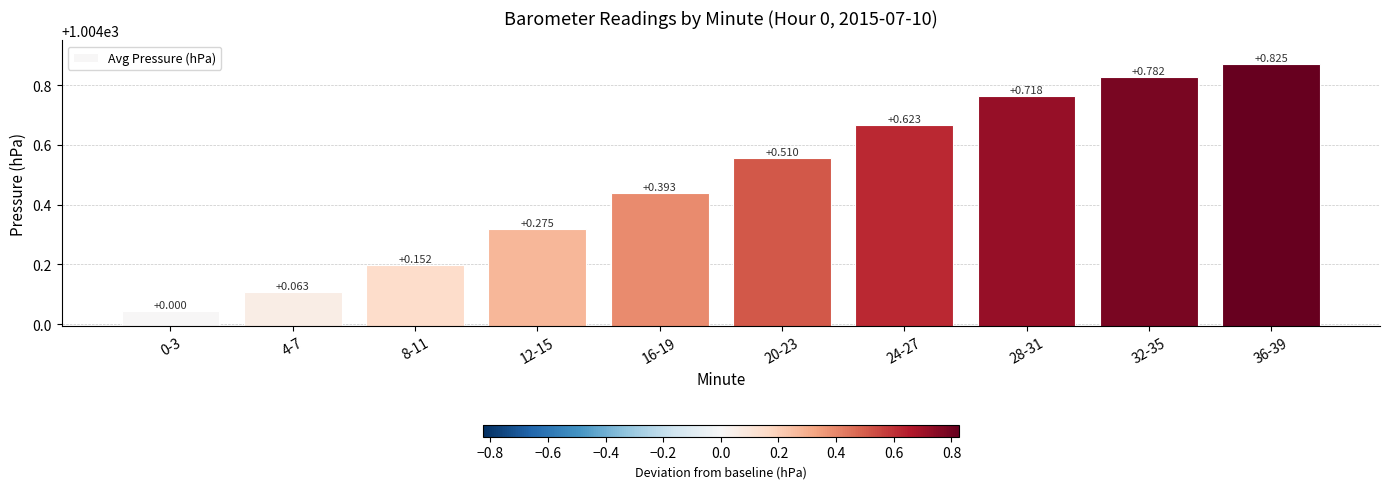

What is the label of the 4th bar from the left?

12-15